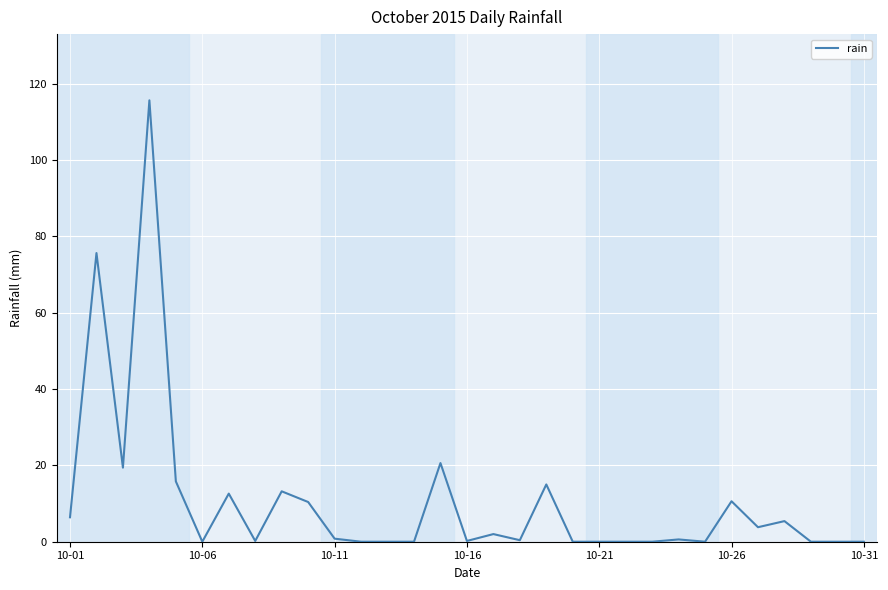

What is the greatest value displayed?

115.6